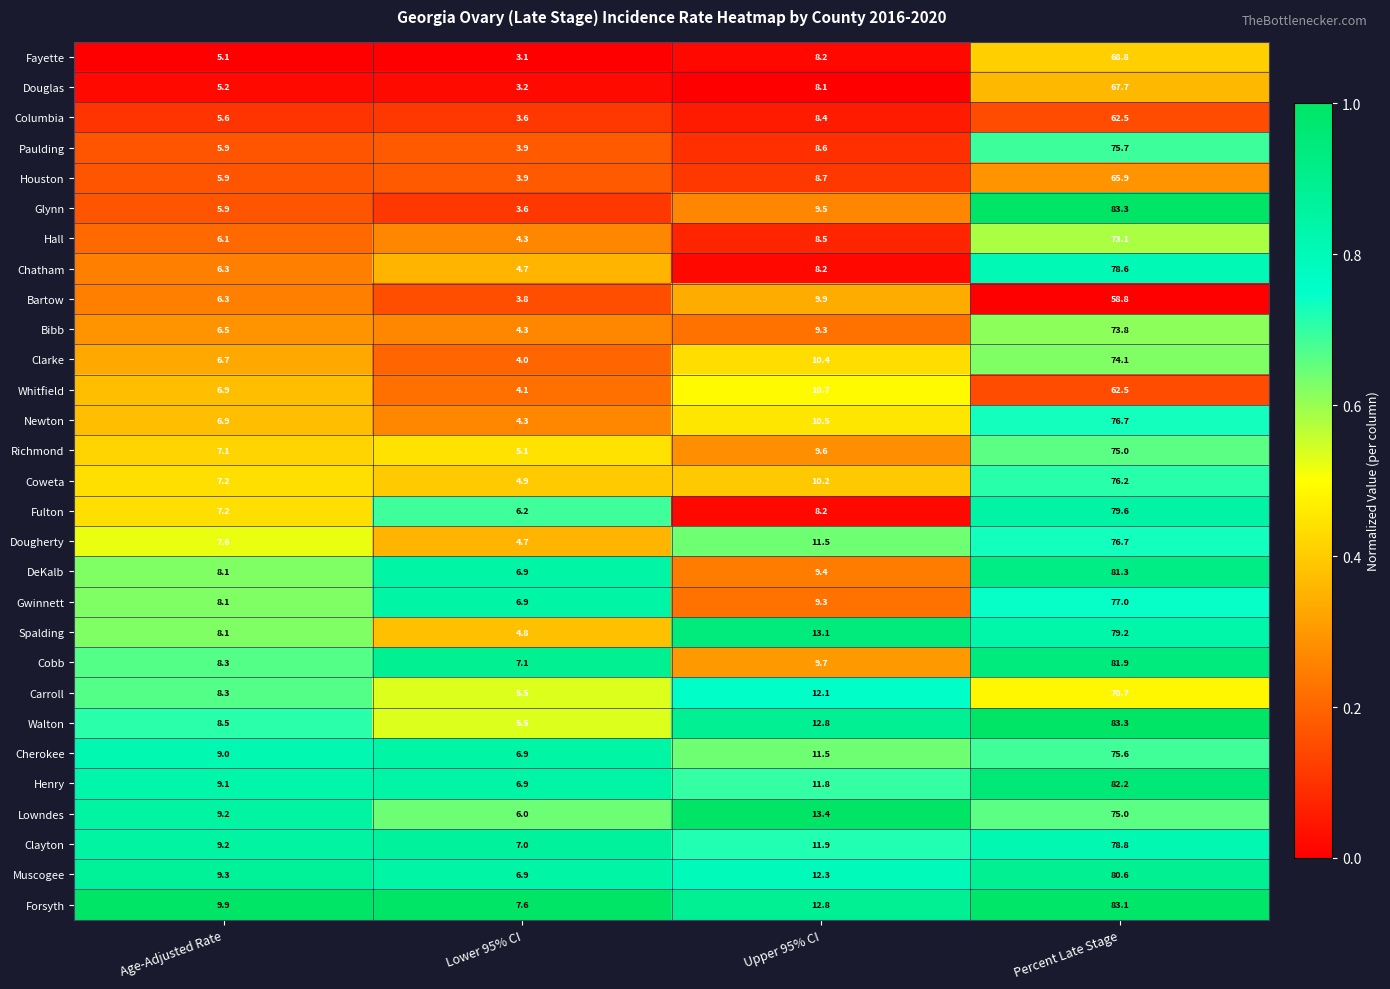

What is the spread (max minus min) of values at Upper 95% CI?

5.3